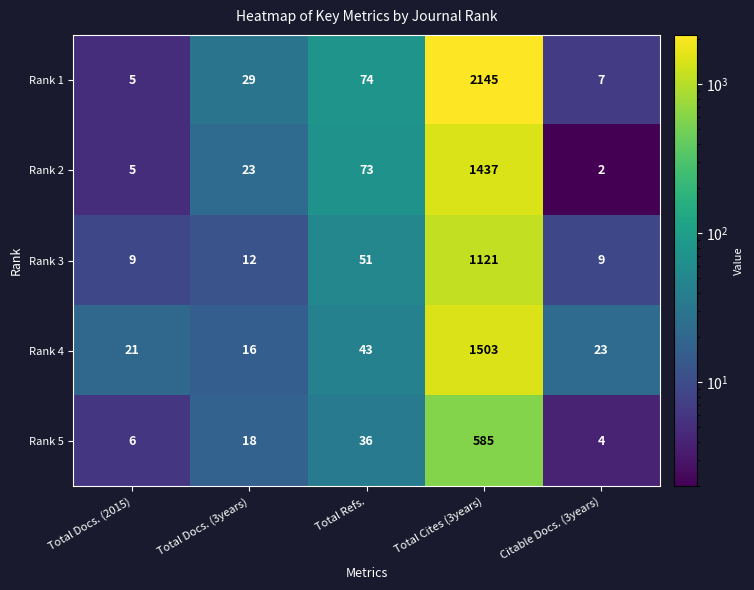

How many distinct data groups are displayed?

5